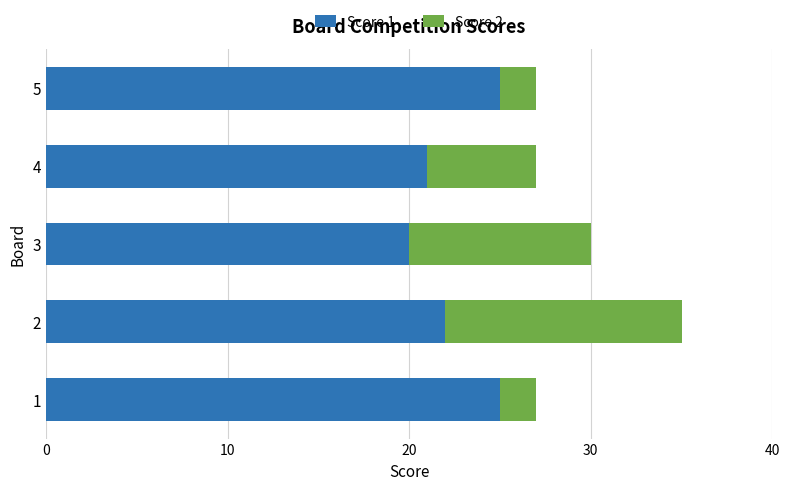

Which category has the lowest value in the Score 1 series?

3